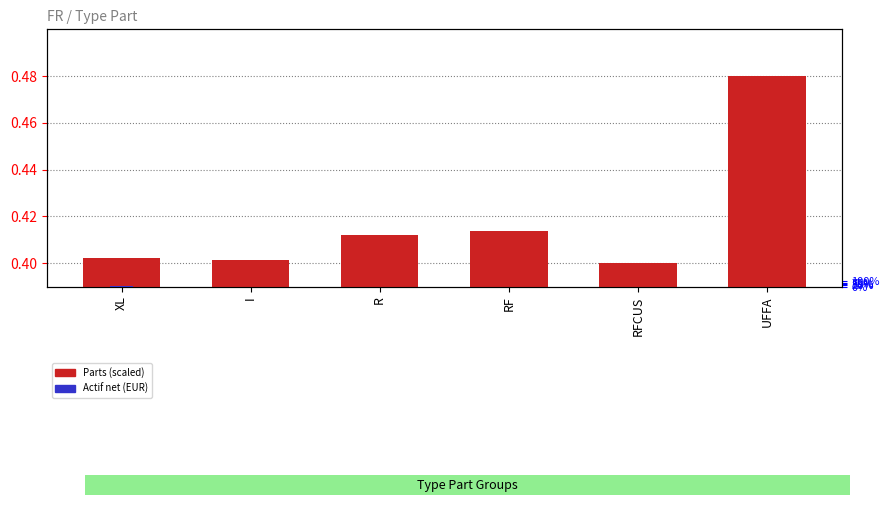

Read the Parts (scaled) value at XL.

0.4